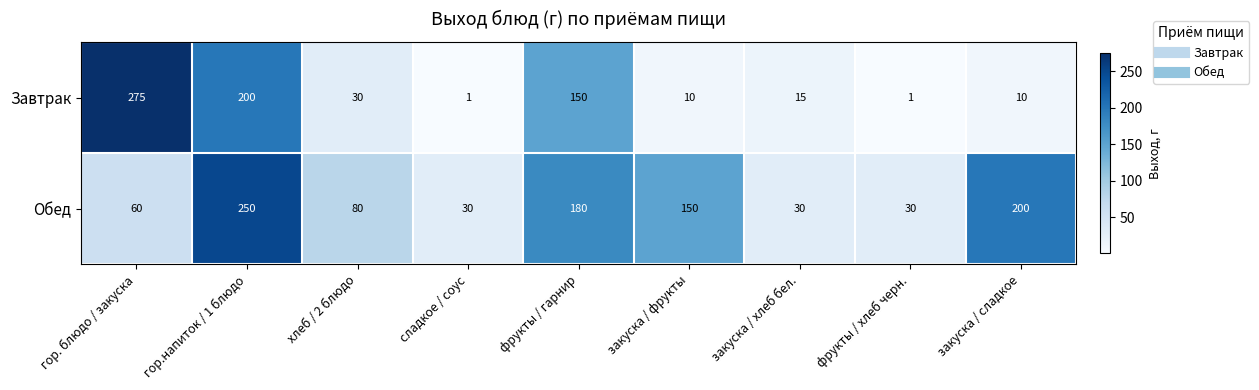

What is the approximate value of Обед at фрукты / гарнир, to the nearest 10?

180